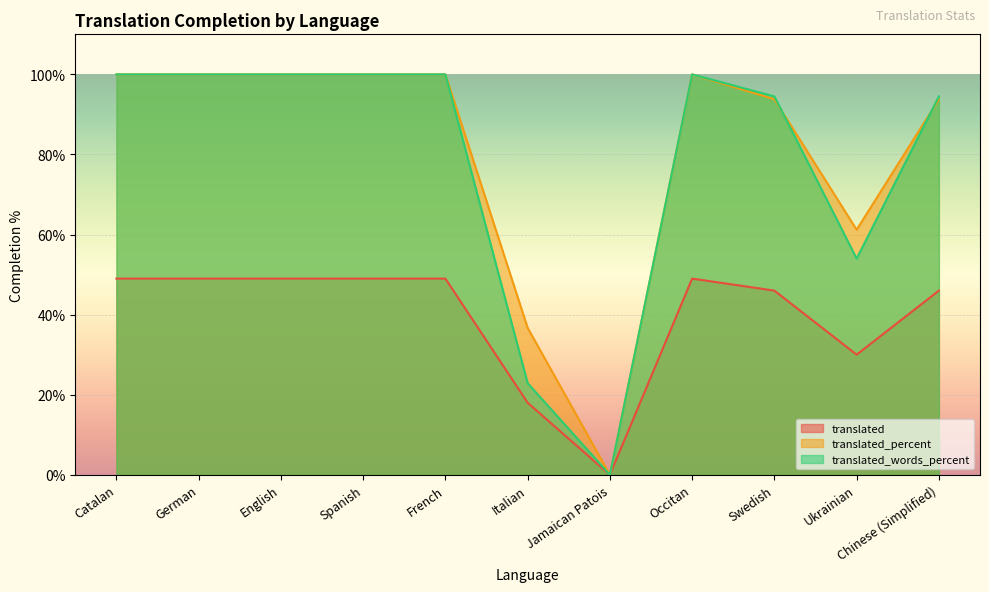

What is the label of the 7th point from the right?

French